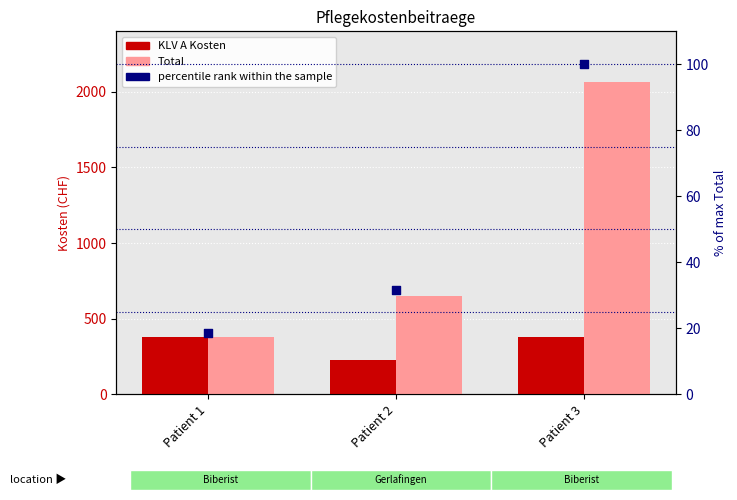

Which series contains the lowest Y value?

percentile rank within the sample